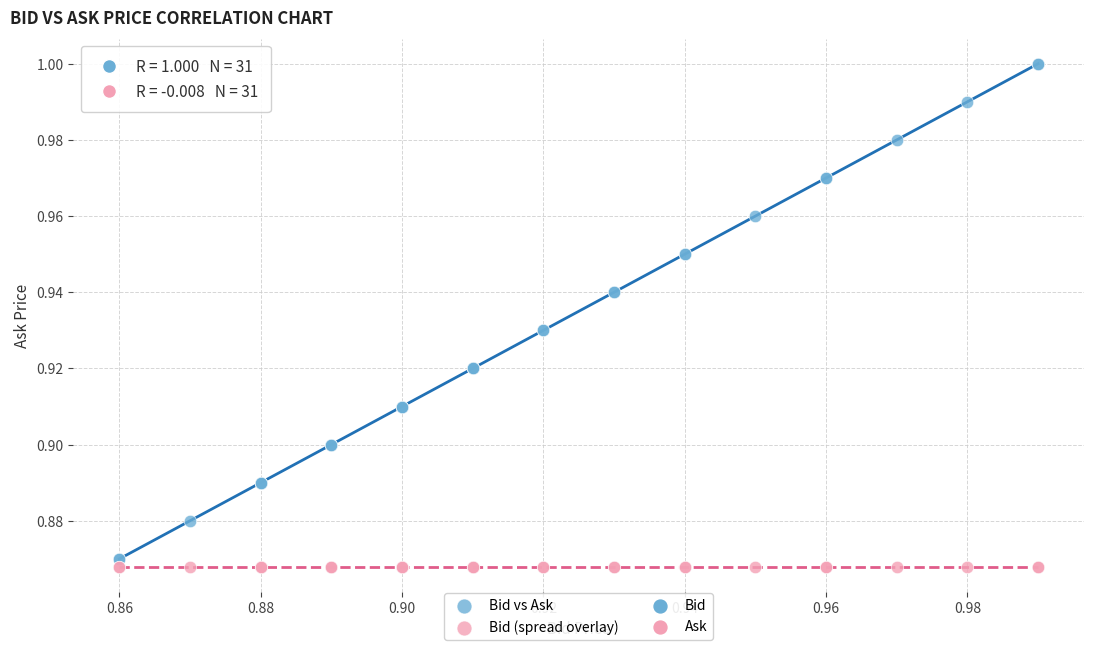

Which series reaches the maximum Y coordinate?

Bid vs Ask